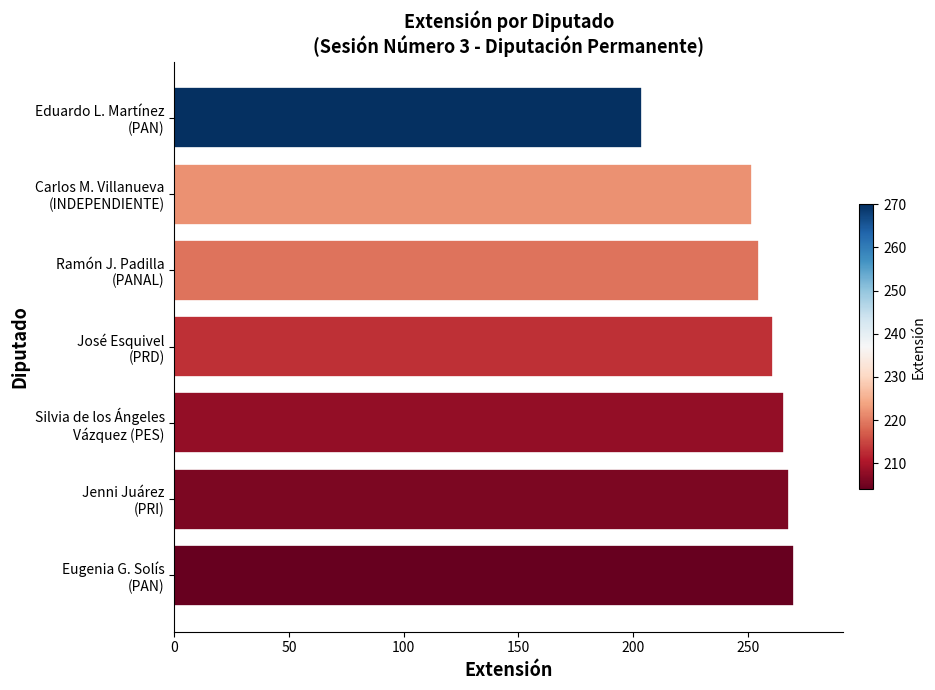

At which label is the value closest to 237?

Carlos M. Villanueva
(INDEPENDIENTE)